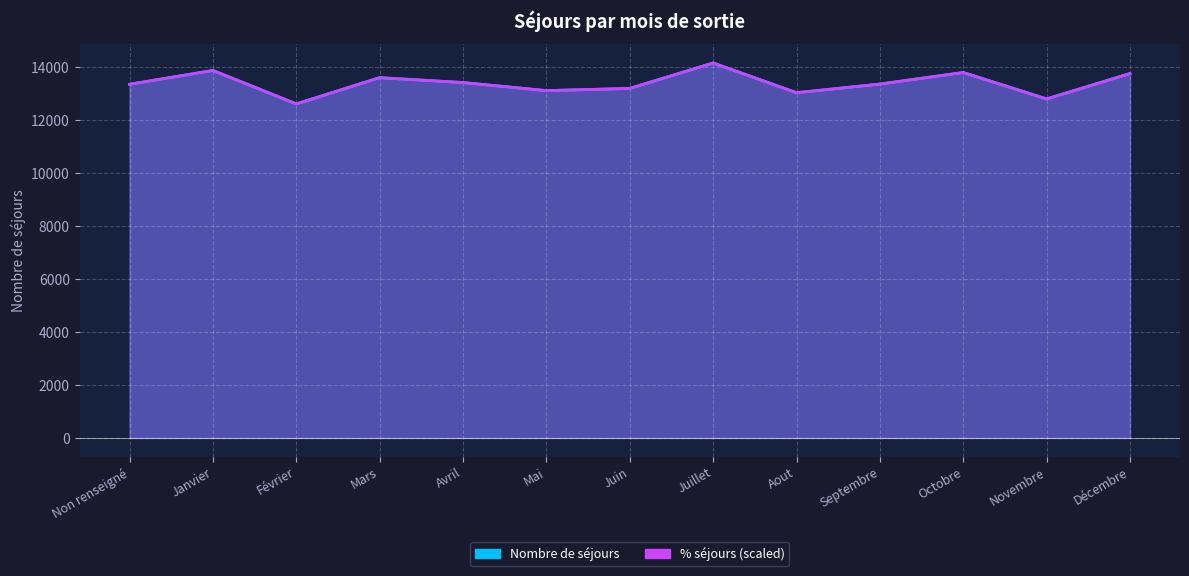

How many intersections are there between Nombre de séjours and % séjours?

6